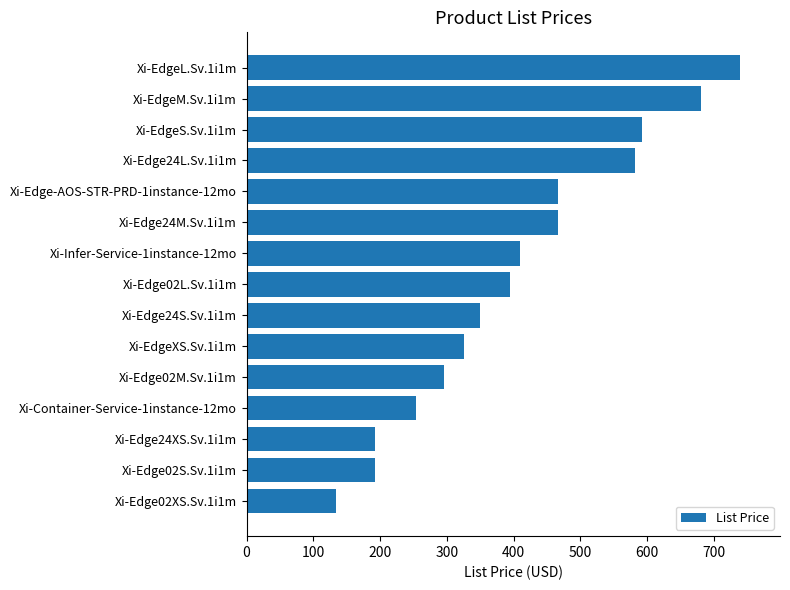

Read the value at Xi-Edge02XS.Sv.1i1m.

134.4